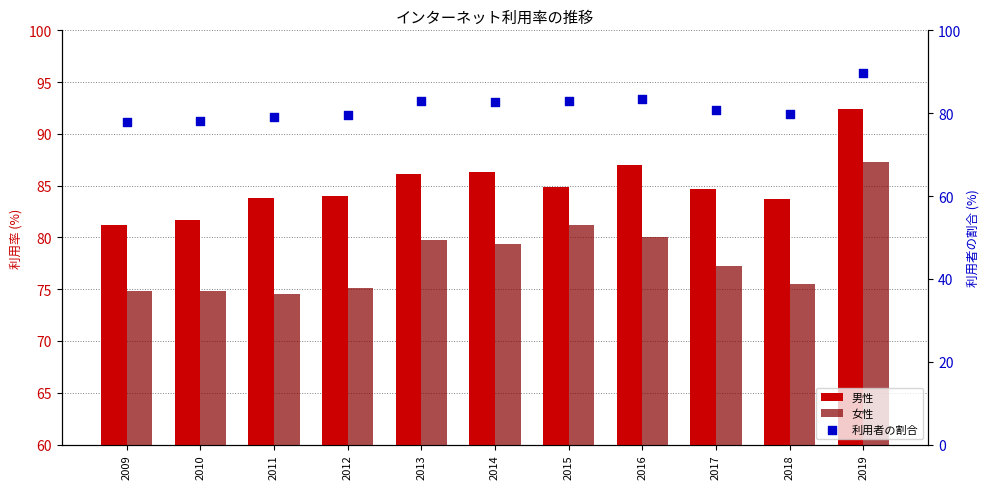

Which series has the largest total across all categories?

男性